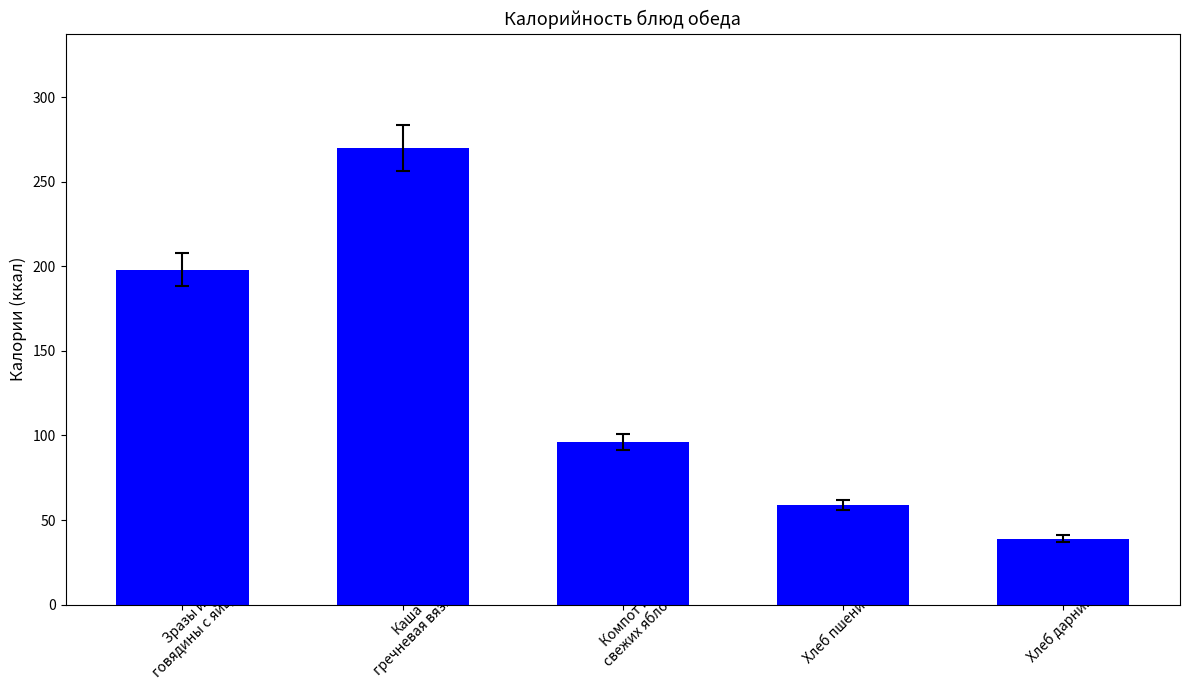

Does the chart contain stacked bars?

No